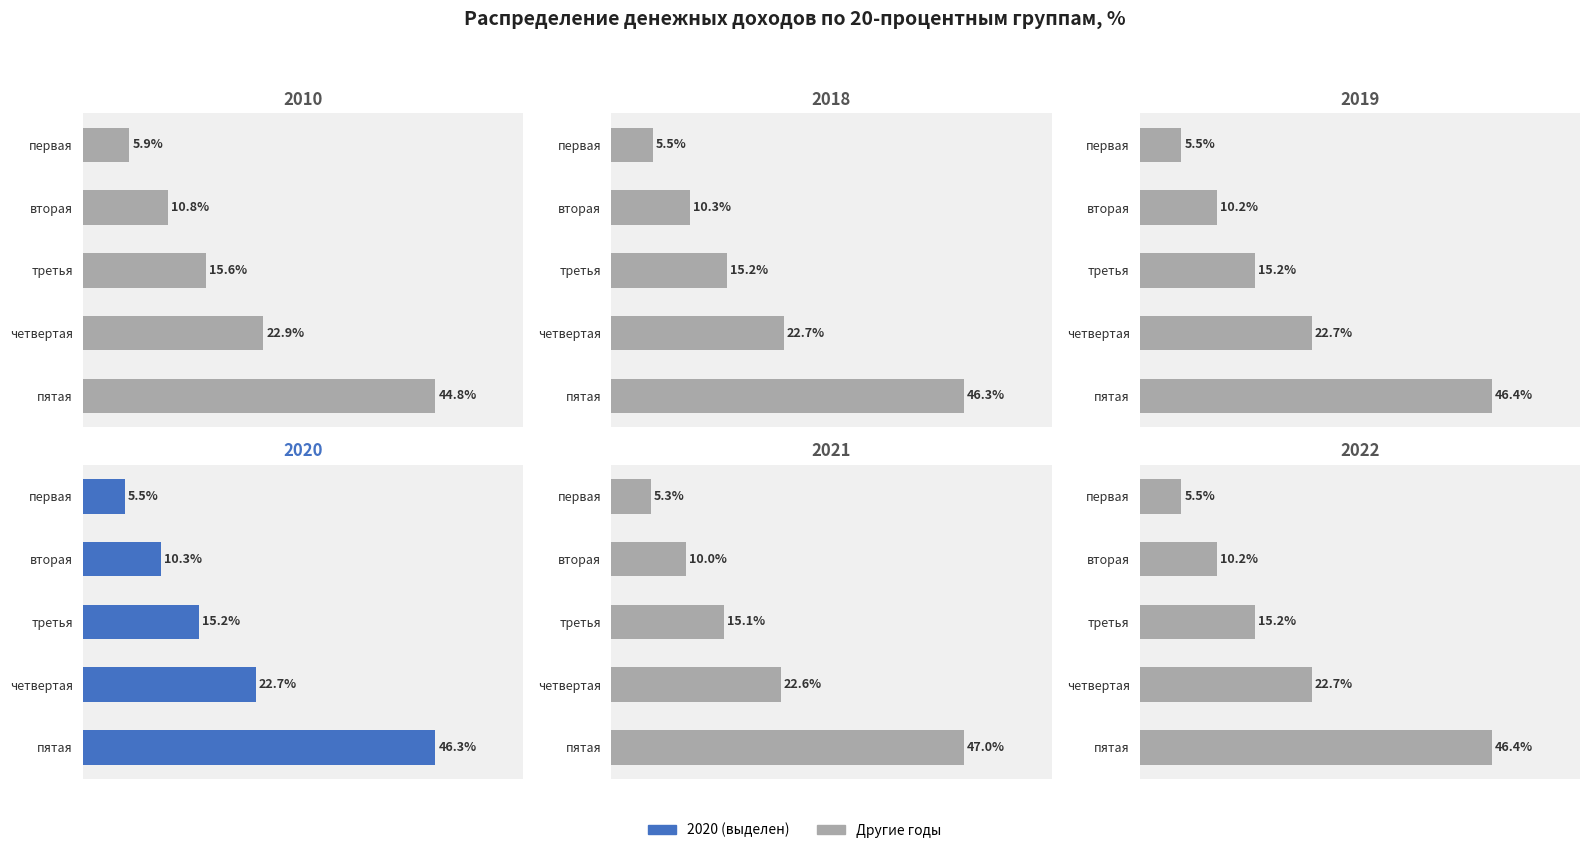

Rank the series by their maximum value, from lowest to highest.

2010, 2018, 2020, 2019, 2022, 2021